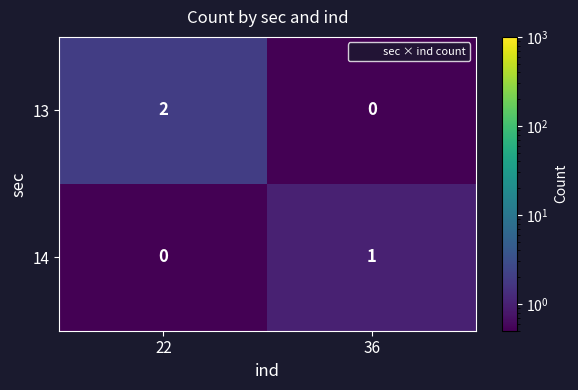

True or false: 13 has a value of 2 at 22.

True